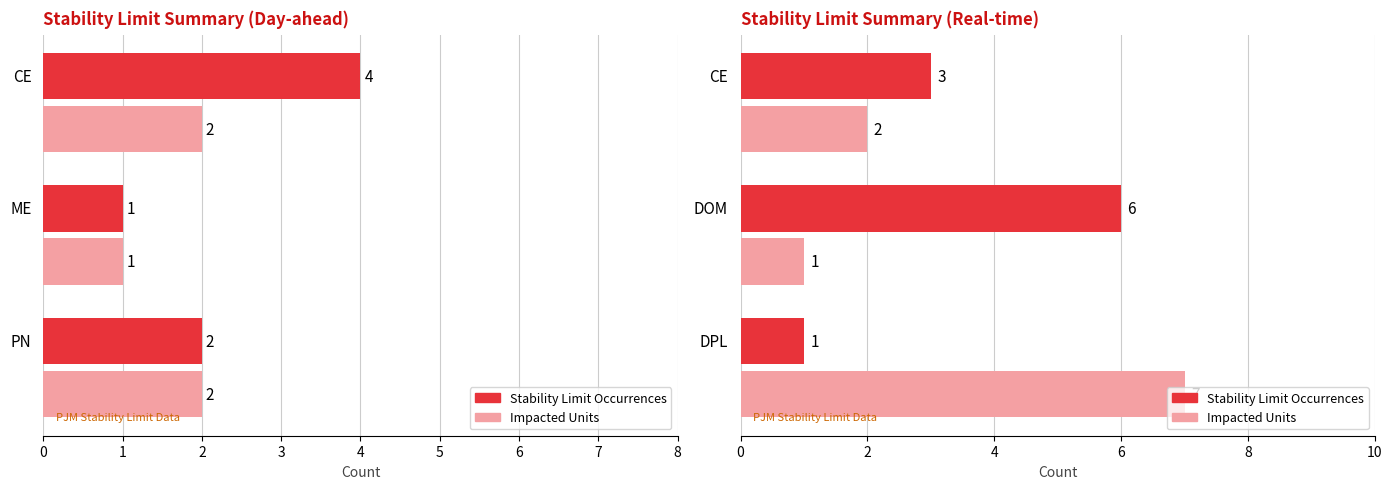

What is the sum of all Stability Limit Occurrences values?

10